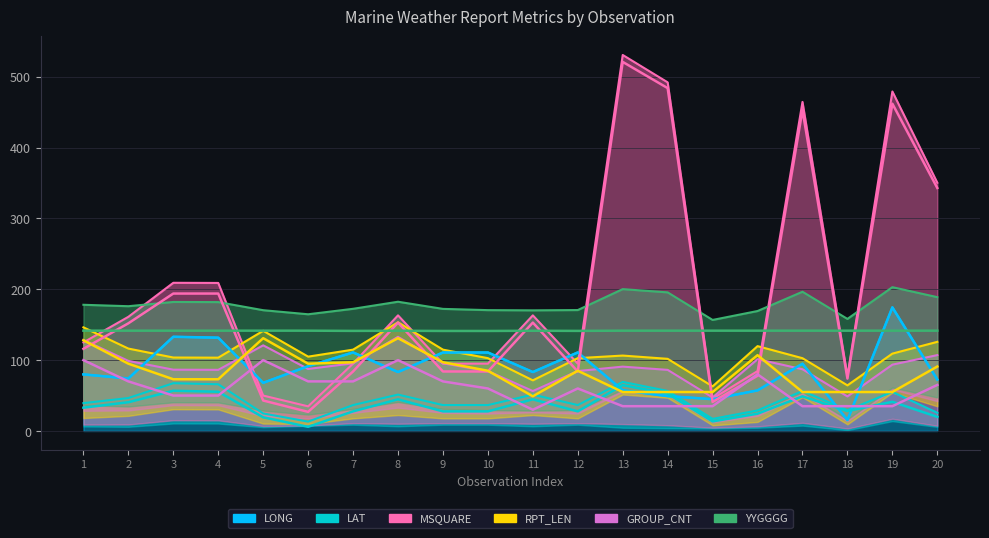

The MSQUARE series shows 25.7 at 15. True or false?

False